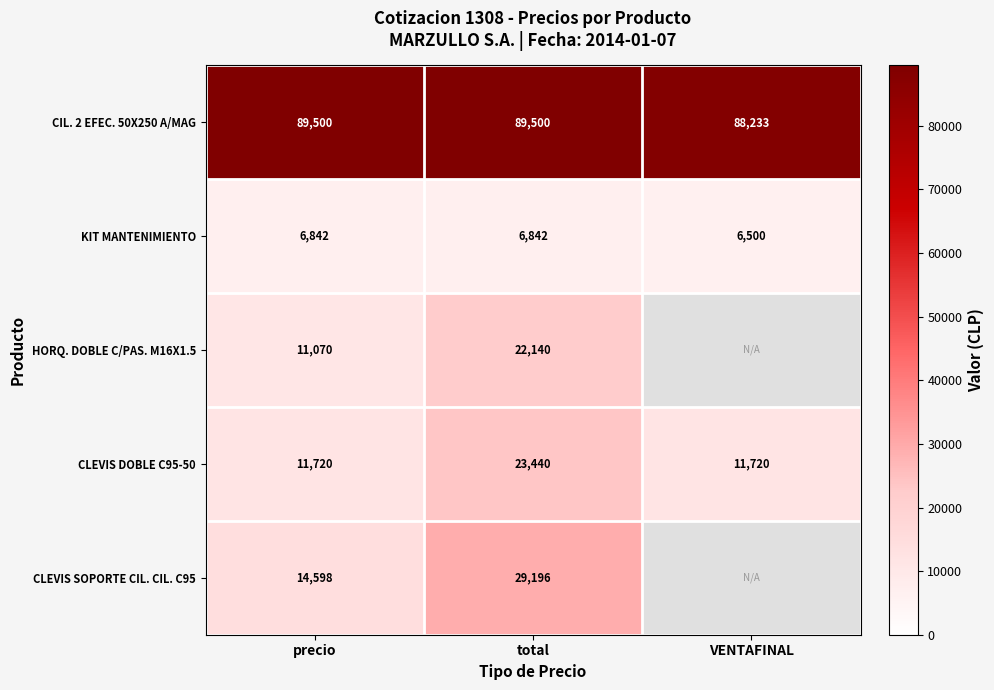

What is the sum of all CIL. 2 EFEC. 50X250 A/MAG values?

267233